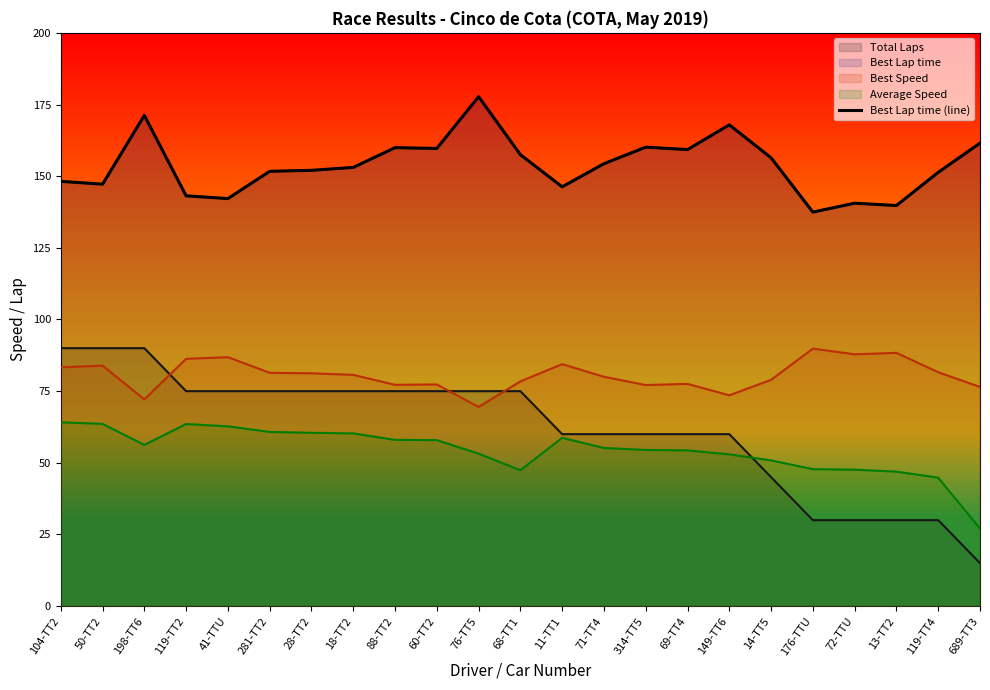

Count the number of categories in the chart.

23